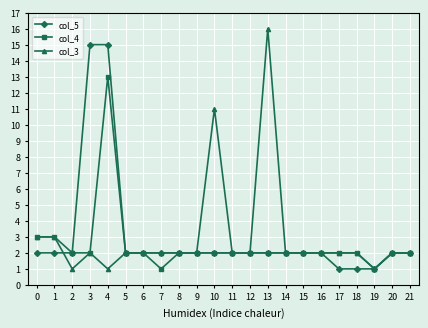

What is the difference between the highest and lowest values at 10?

9